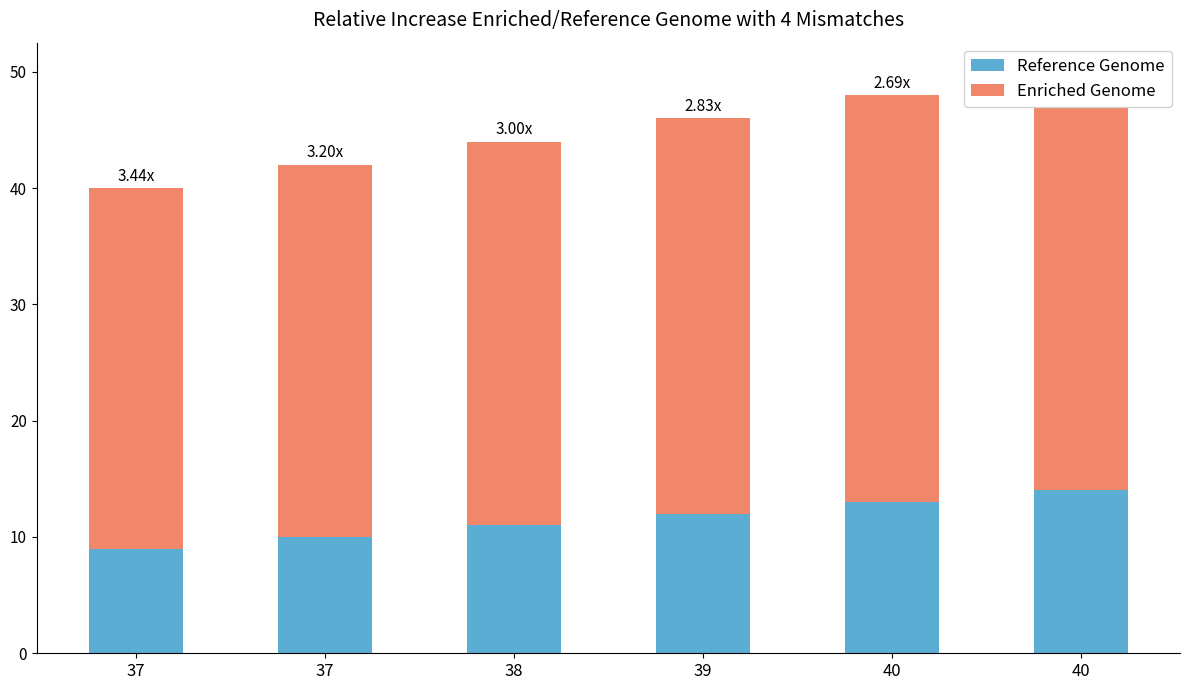

How many data points in Reference Genome are above 12?

2